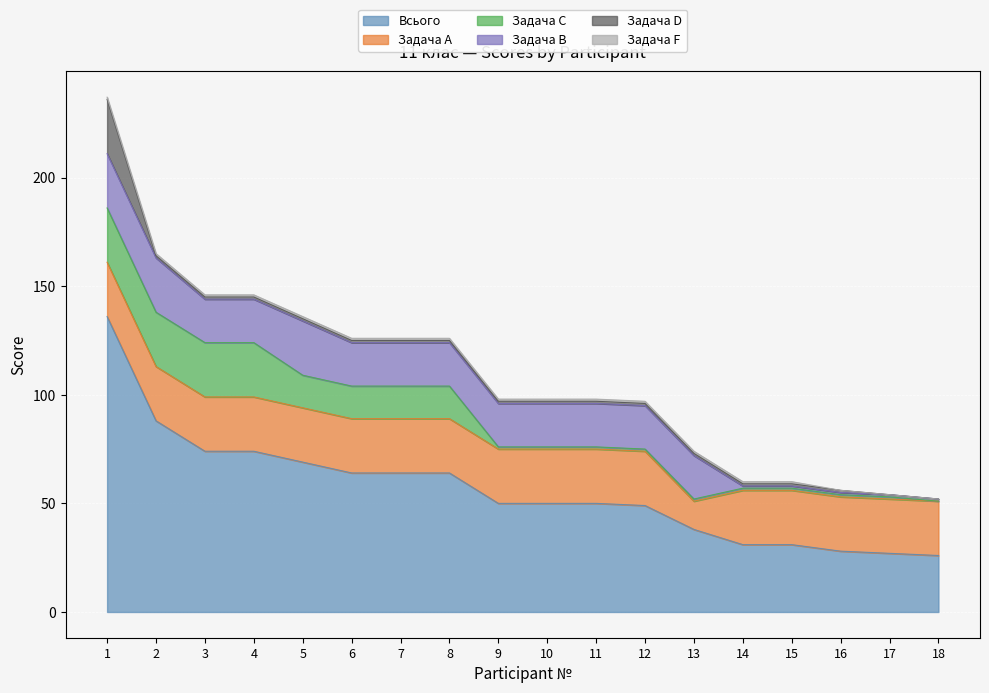

Which series has the widest spread of values?

Всього